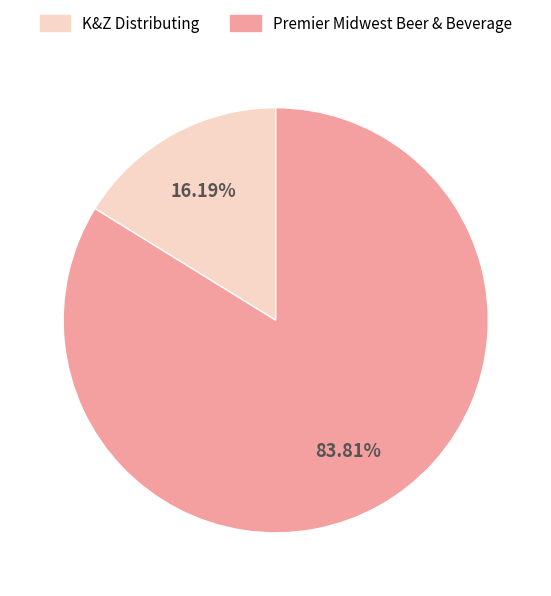

What is the smallest slice in the pie chart?

K&Z Distributing